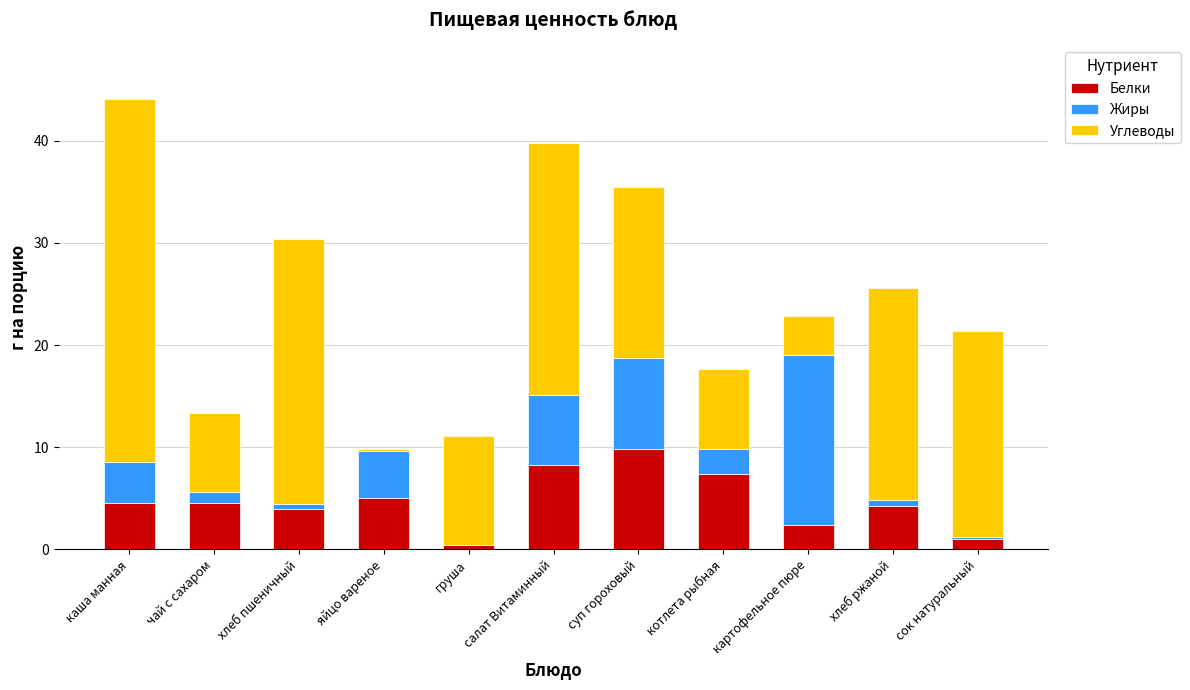

At which category is the sum across all series the highest?

каша манная